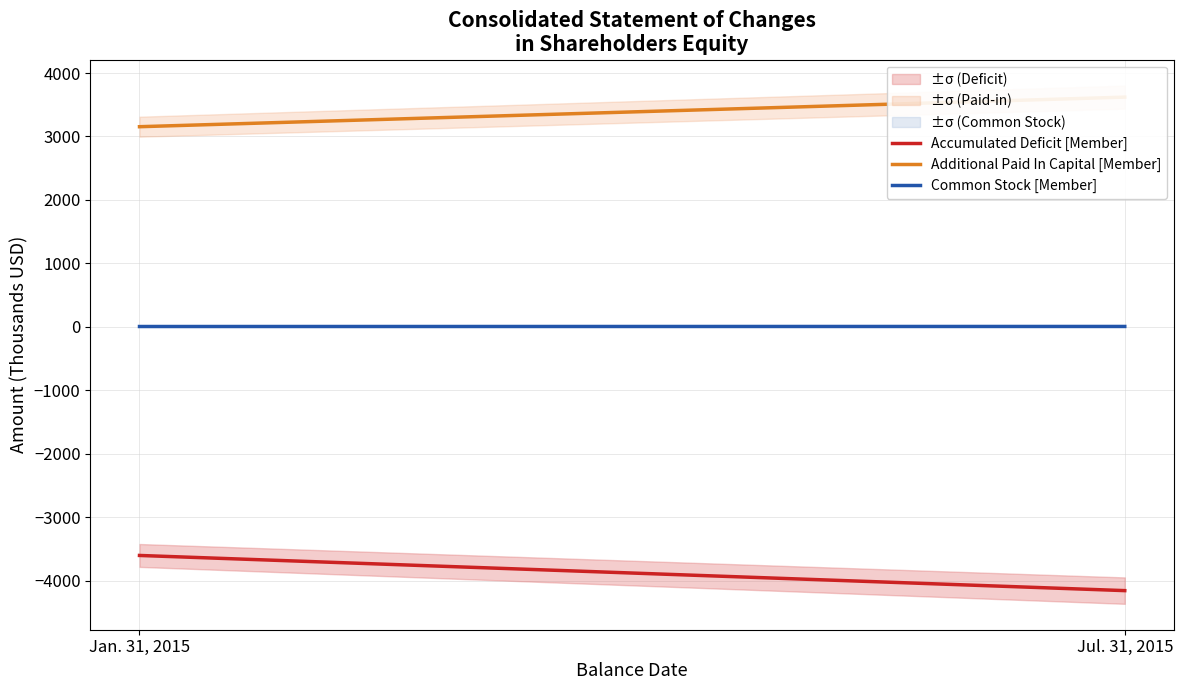

Reading right to left, extract all data points from this chart.

Accumulated Deficit [Member]: -4159.1	-3604.7
Additional Paid In Capital [Member]: 3620.5	3154.2
Common Stock [Member]: 5.3	4.5